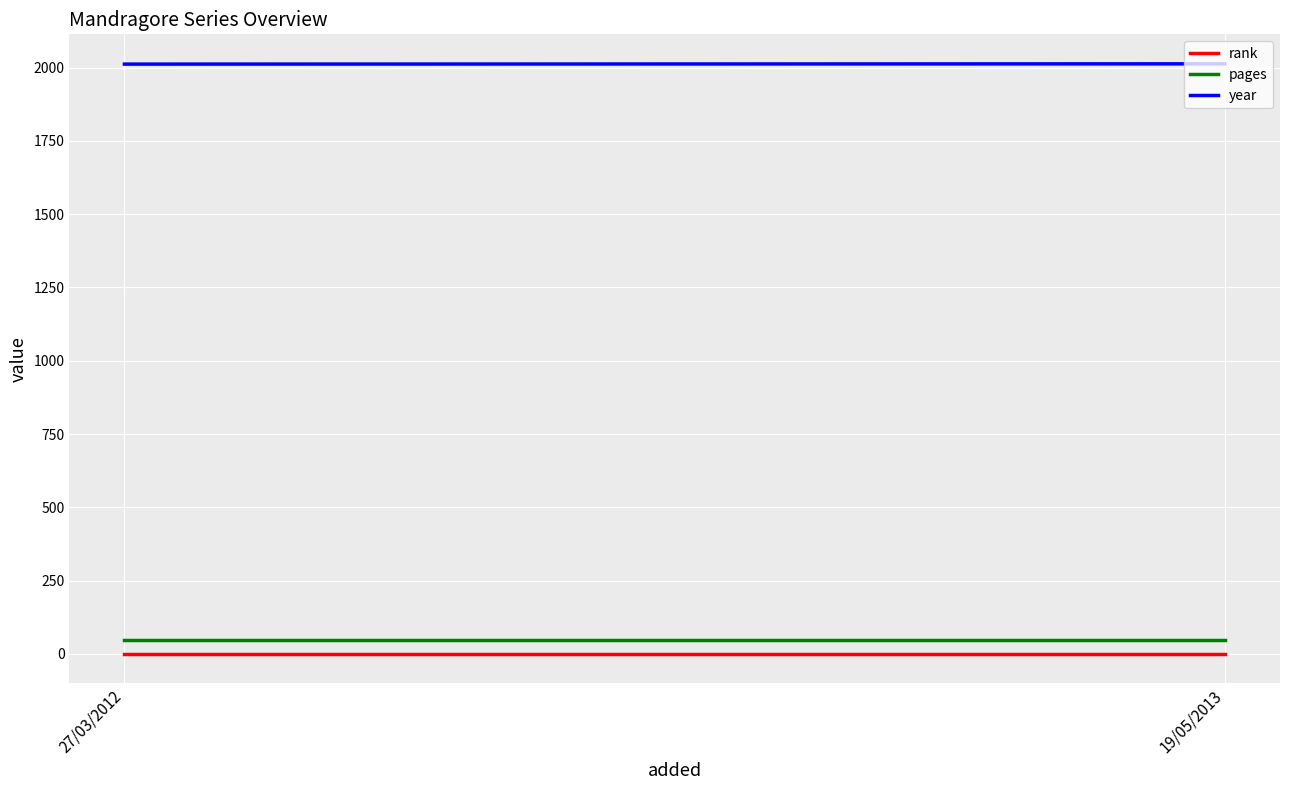

Reading left to right, transcribe all the data shown in this chart.

rank: 27/03/2012=1	19/05/2013=1
pages: 27/03/2012=48	19/05/2013=48
year: 27/03/2012=2012	19/05/2013=2013